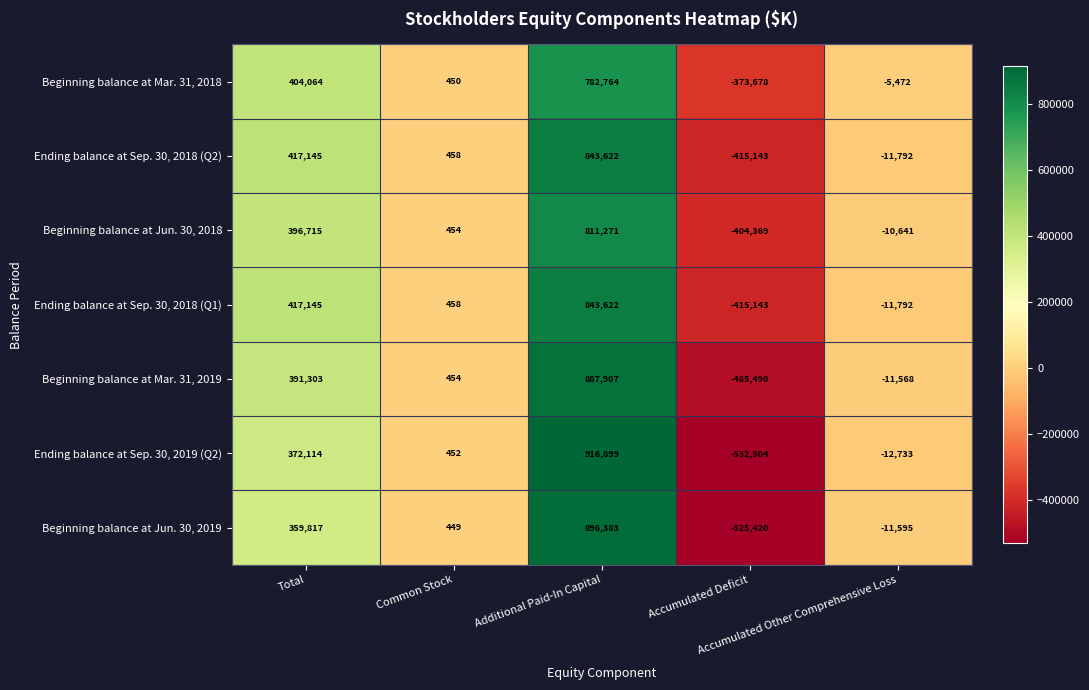

At which category is the sum across all series the highest?

Additional Paid-In Capital